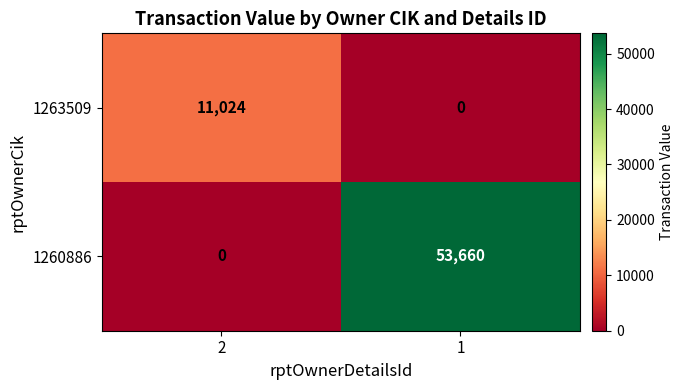

Rank the series by their maximum value, from lowest to highest.

1263509, 1260886